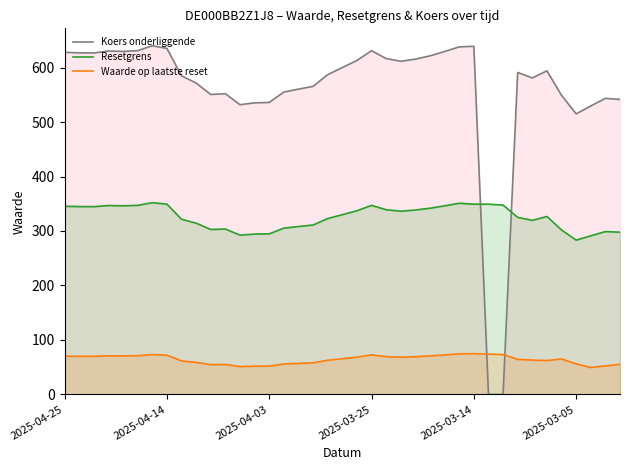

Which series has the largest range (max minus min)?

Koers onderliggende